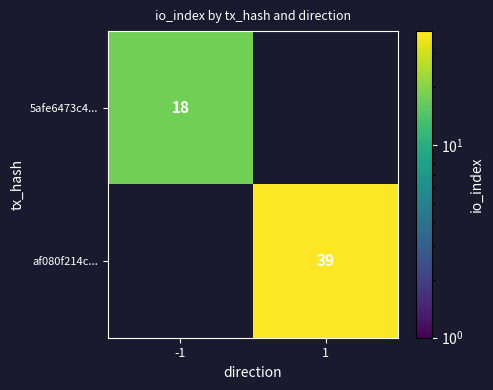

Is it true that af080f214c... equals 19.4 at 1?

False